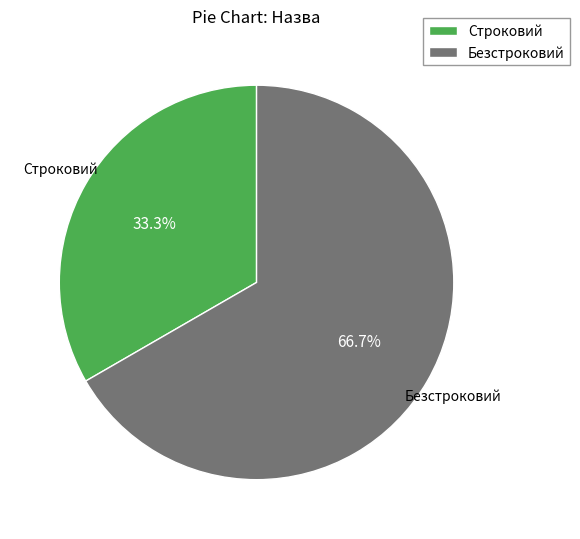

To the nearest percent, what is the average slice percentage?

50%